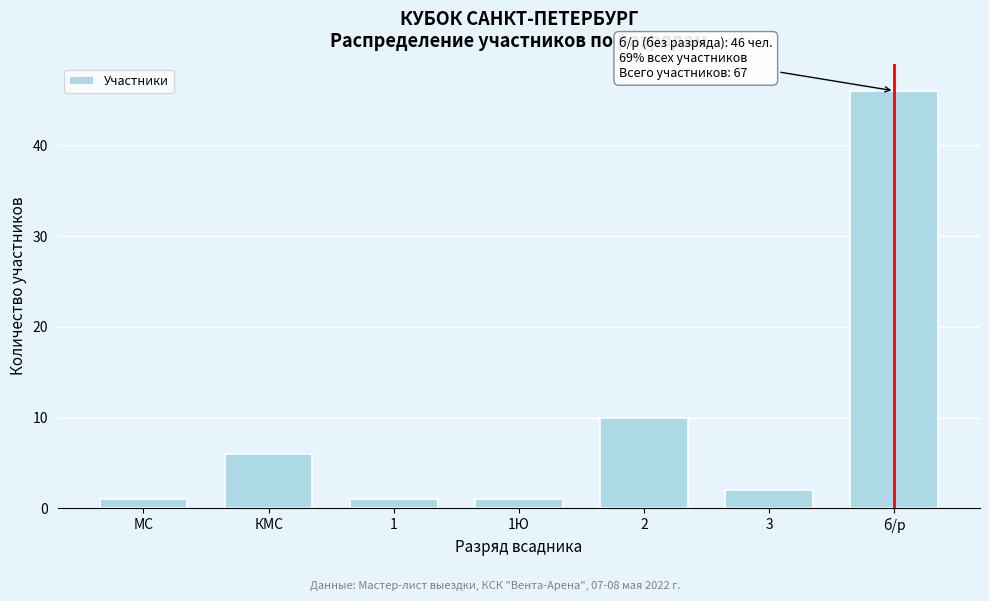

Reading left to right, extract all data points from this chart.

МС=1	КМС=6	1=1	1Ю=1	2=10	3=2	б/р=46